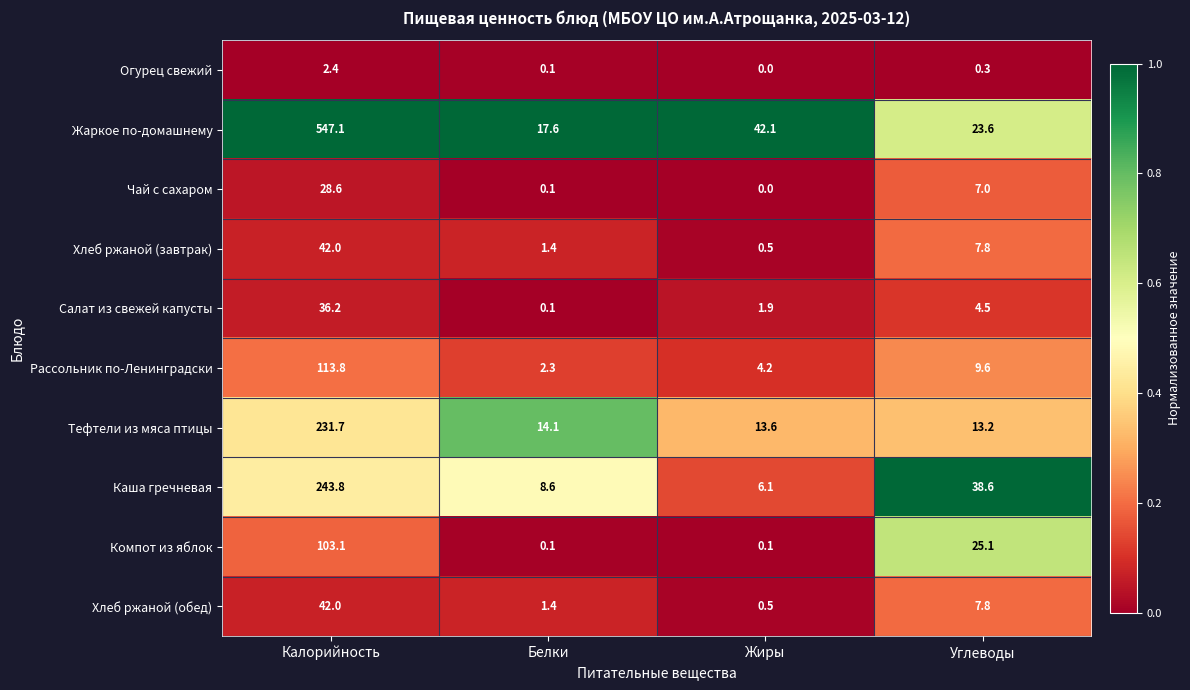

True or false: Жаркое по-домашнему has a value of 322.6 at Калорийность.

False